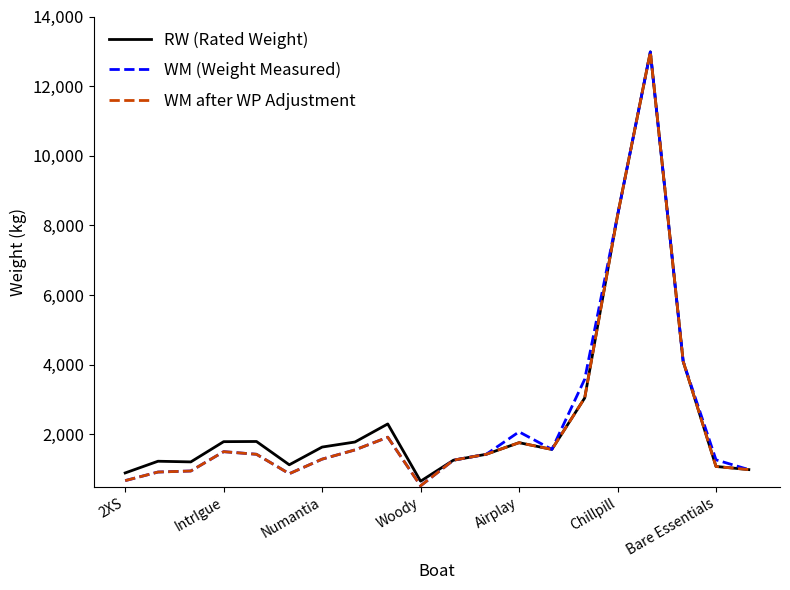

What is the highest value of the RW (Rated Weight) series?

12983.0